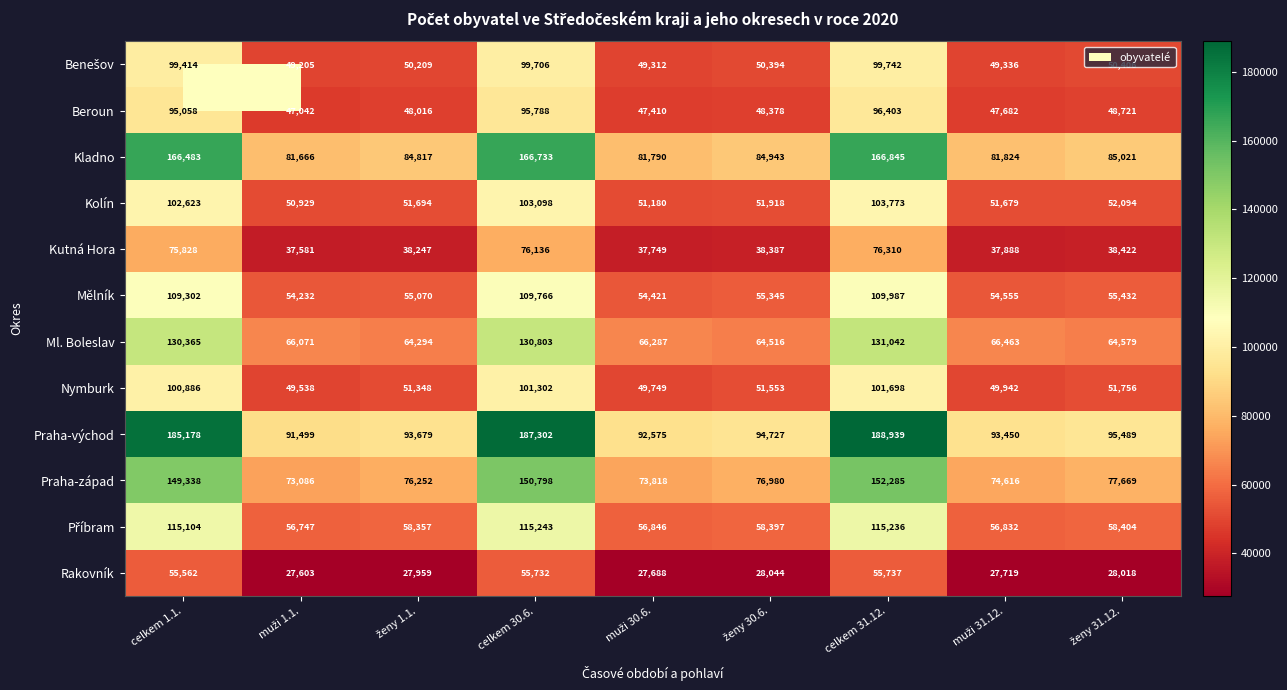

At which category is the sum across all series the highest?

celkem 31.12.